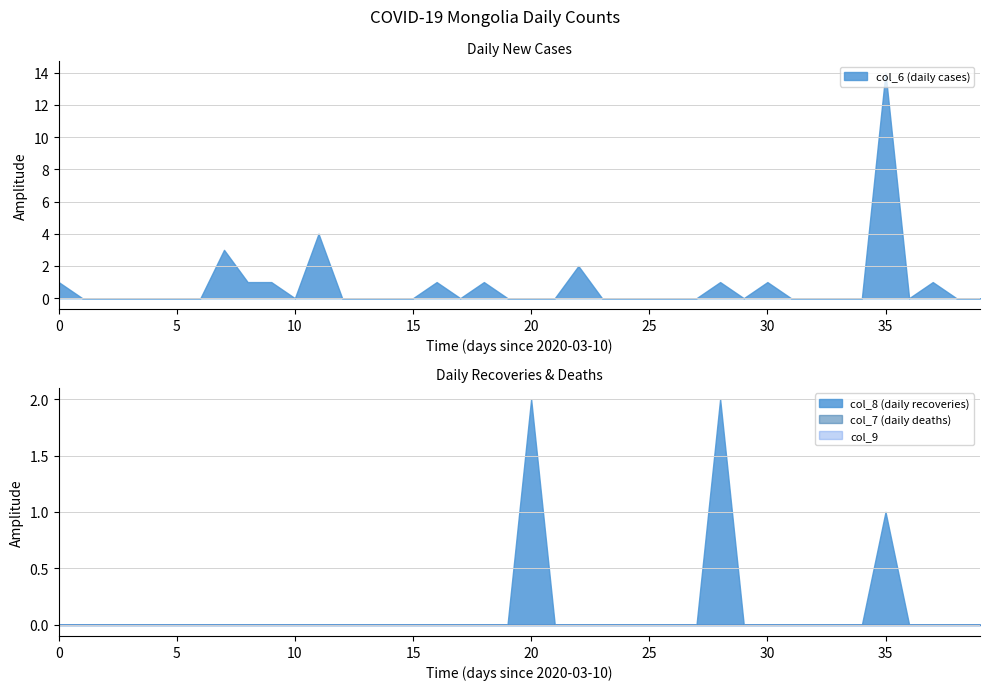

At how many categories does at least one series exceed 12?

1